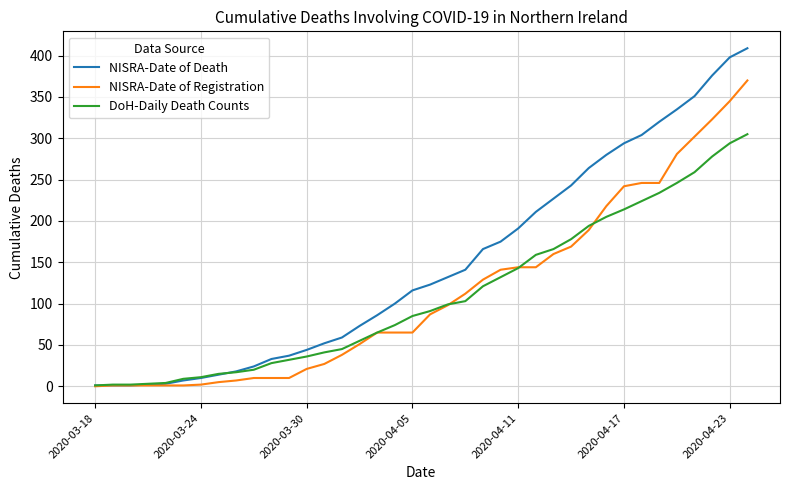

Which series has the largest range (max minus min)?

NISRA-Date of Death